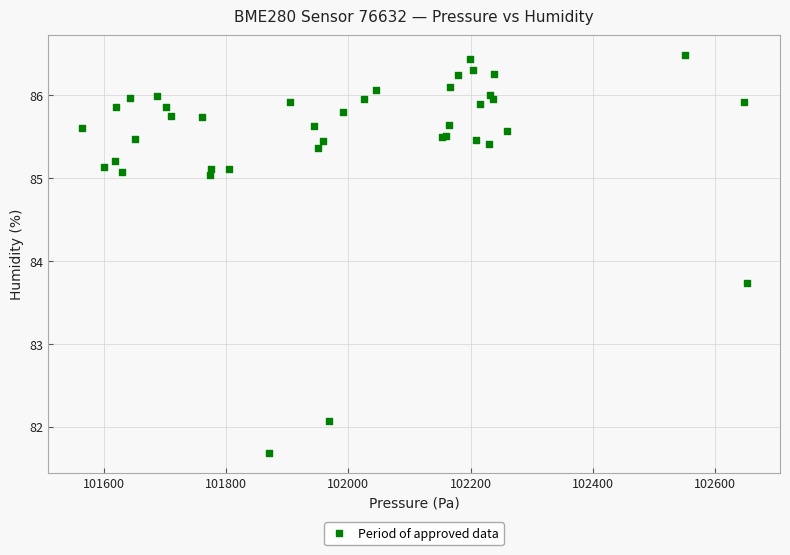

What Y value in the scatter plot is closest to 84?

83.7